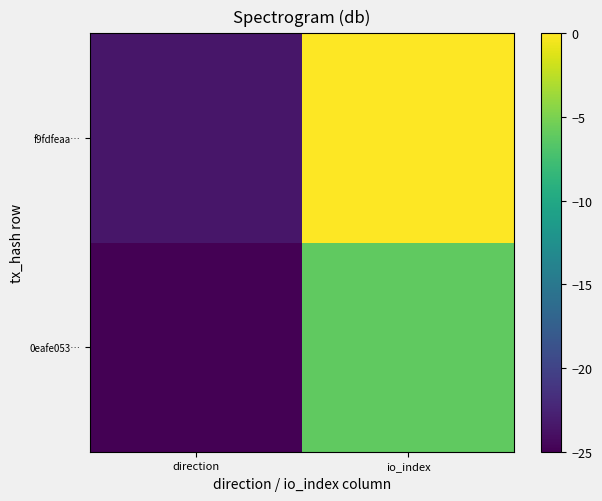

What is the spread (max minus min) of values at io_index?

6.1